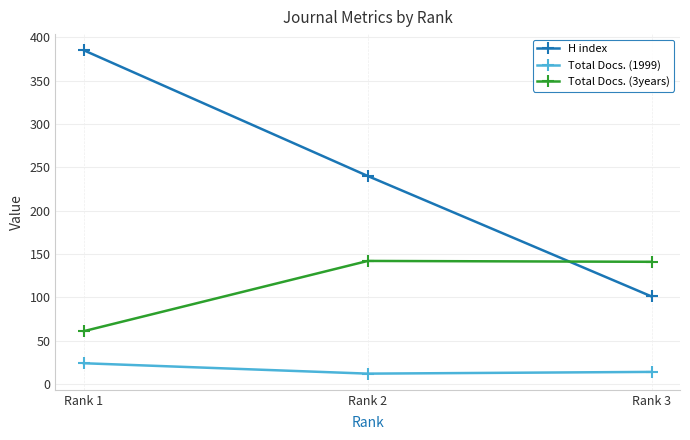

At how many categories does at least one series exceed 49?

3